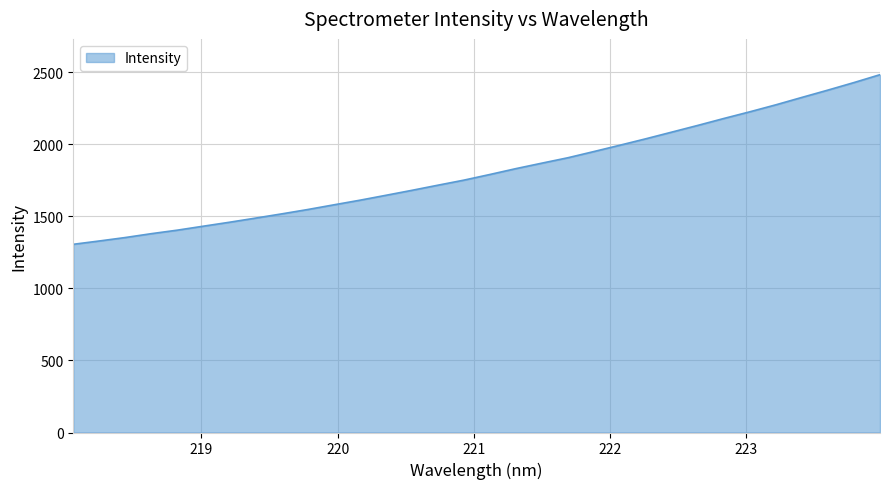

What is the difference between the maximum and minimum values?

1176.5